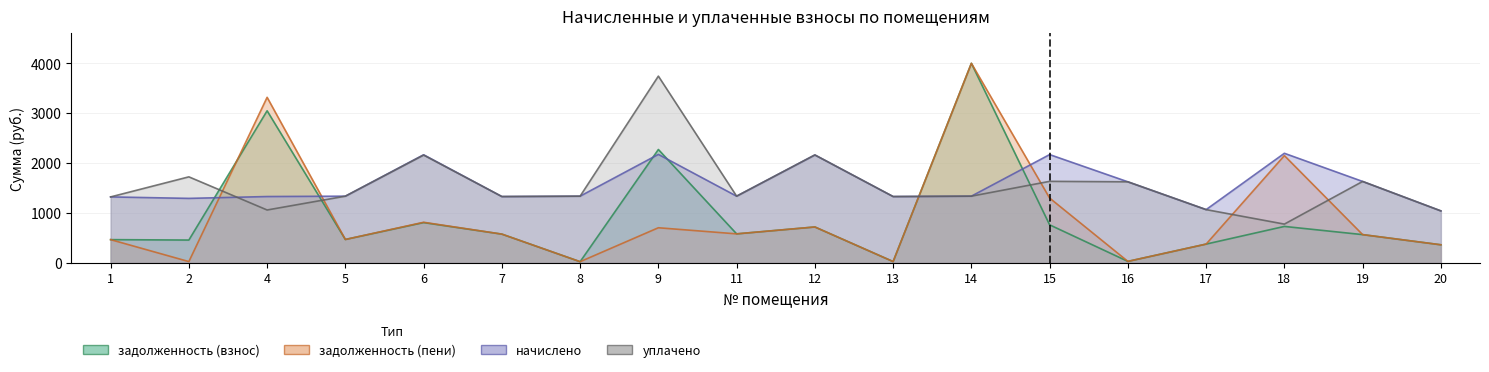

Reading left to right, transcribe all the data shown in this chart.

начислено: 1=1323.6	2=1294.1	4=1331.0	5=1338.4	6=2167.9	7=1331.0	8=1338.4	9=2175.3	11=1338.4	12=2164.3	13=1331.0	14=1338.4	15=2171.6	16=1626.0	17=1069.2	18=2197.4	19=1633.3	20=1043.4
уплачено: 1=1323.6	2=1725.5	4=1061.5	5=1338.4	6=2161.7	7=1331.0	8=1338.4	9=3743.2	11=1338.4	12=2164.3	13=1331.0	14=1338.4	15=1635.4	16=1626.0	17=1069.2	18=778.8	19=1633.3	20=1043.4